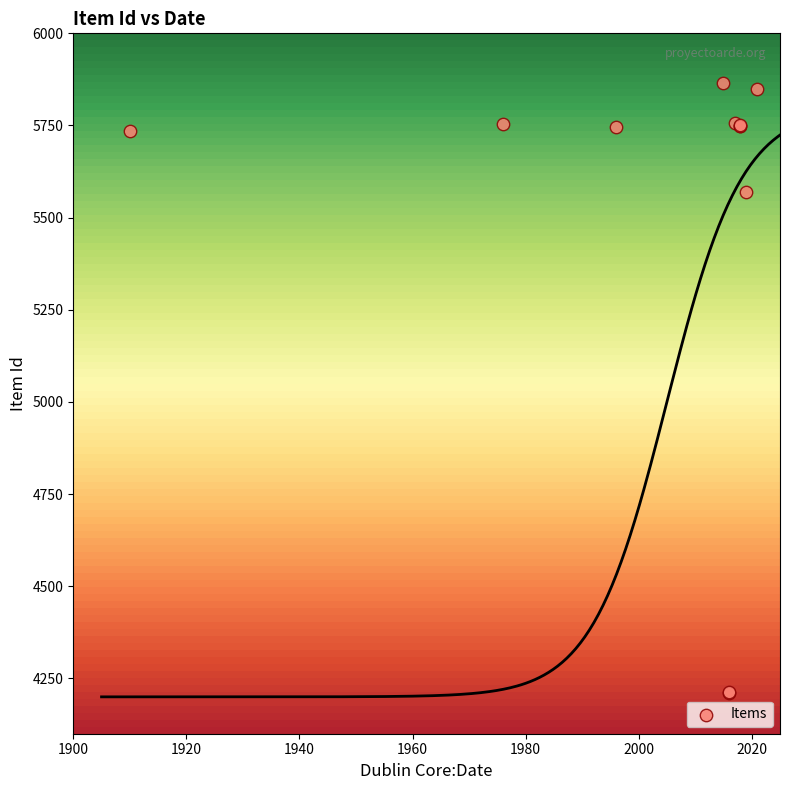

What Y value in the scatter plot is closest to 5038?

5569